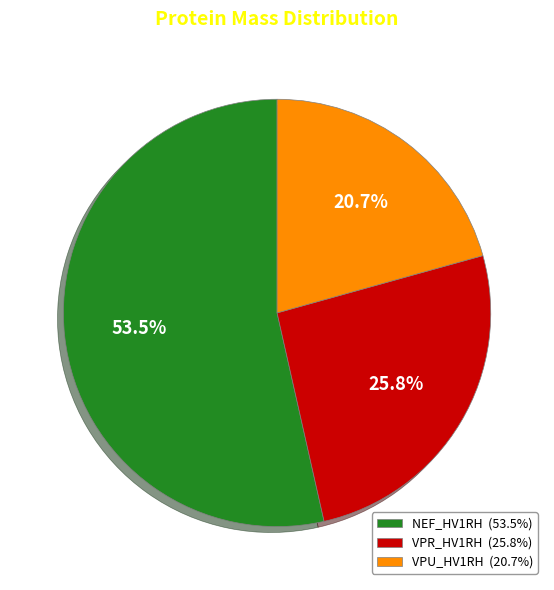

Rank the categories by value from highest to lowest.

NEF_HV1RH, VPR_HV1RH, VPU_HV1RH